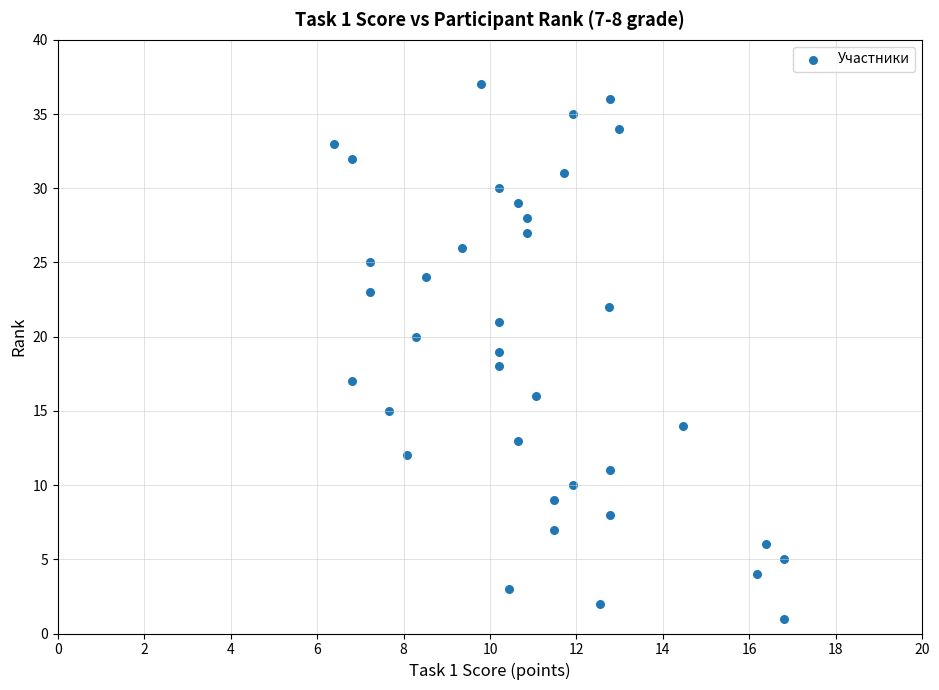

What is the range of Y values (max minus min)?

36